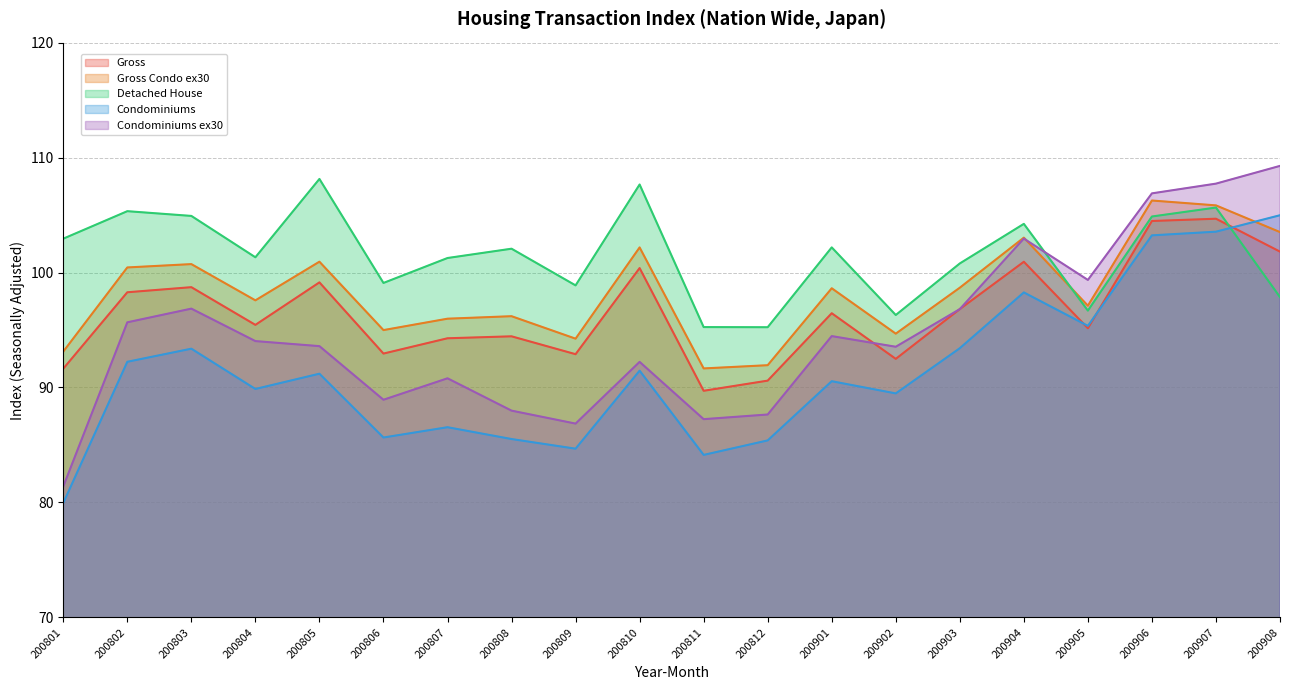

Which series has the widest spread of values?

Condominiums ex30